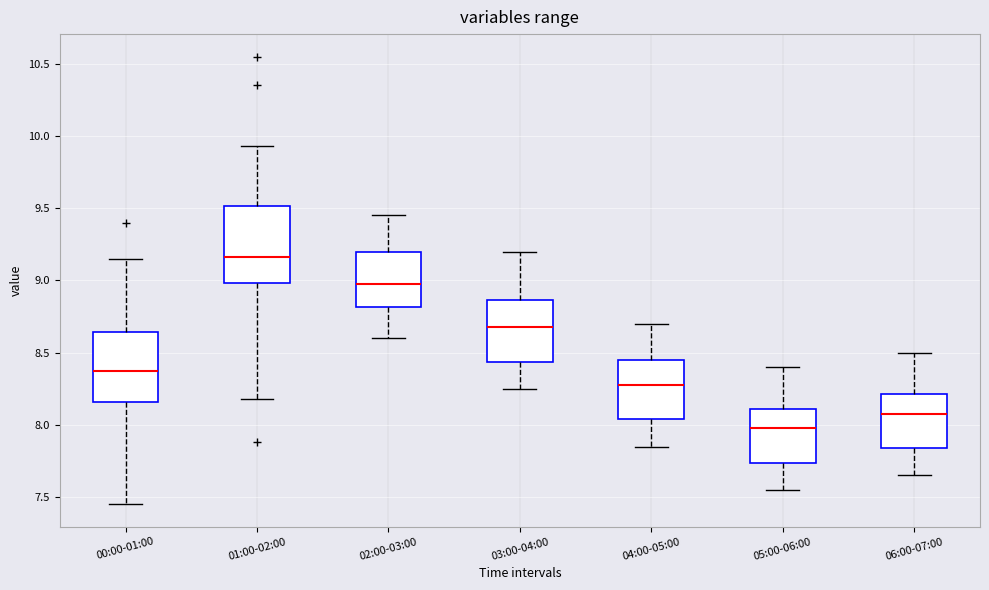

Reading left to right, transcribe this box plot: for each box, give where its median line is, the range the box spans, and where its two whiskers end, as read against the y-axis. The values are not printed on the chart, so give them approximately, as read against the axis.

00:00-01:00: median 8.40, box 8.15 to 8.65, whiskers 7.45 to 9.15
01:00-02:00: median 9.15, box 9.00 to 9.50, whiskers 8.20 to 9.95
02:00-03:00: median 9.00, box 8.80 to 9.20, whiskers 8.60 to 9.45
03:00-04:00: median 8.70, box 8.45 to 8.85, whiskers 8.25 to 9.20
04:00-05:00: median 8.30, box 8.05 to 8.45, whiskers 7.85 to 8.70
05:00-06:00: median 8.00, box 7.75 to 8.10, whiskers 7.55 to 8.40
06:00-07:00: median 8.10, box 7.85 to 8.20, whiskers 7.65 to 8.50